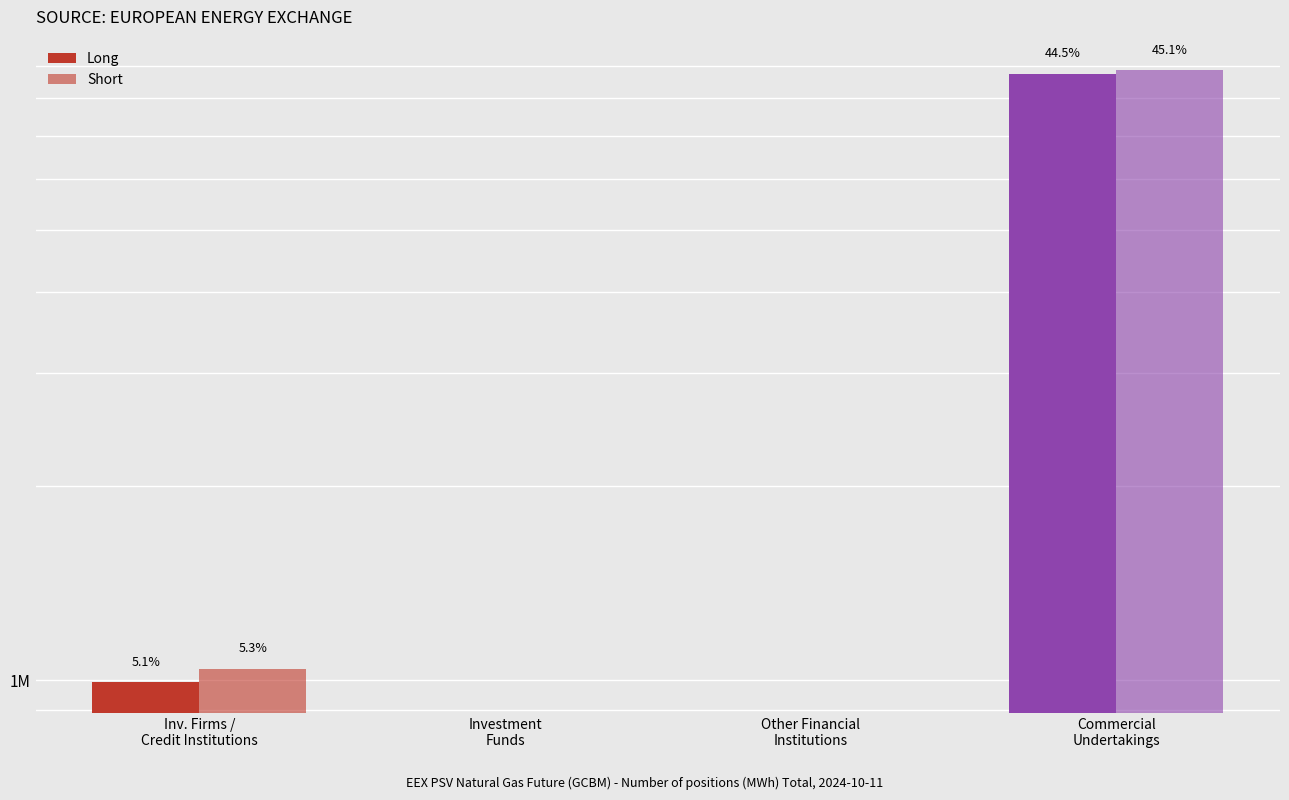

What is the label of the 2nd bar from the left?

Investment
Funds